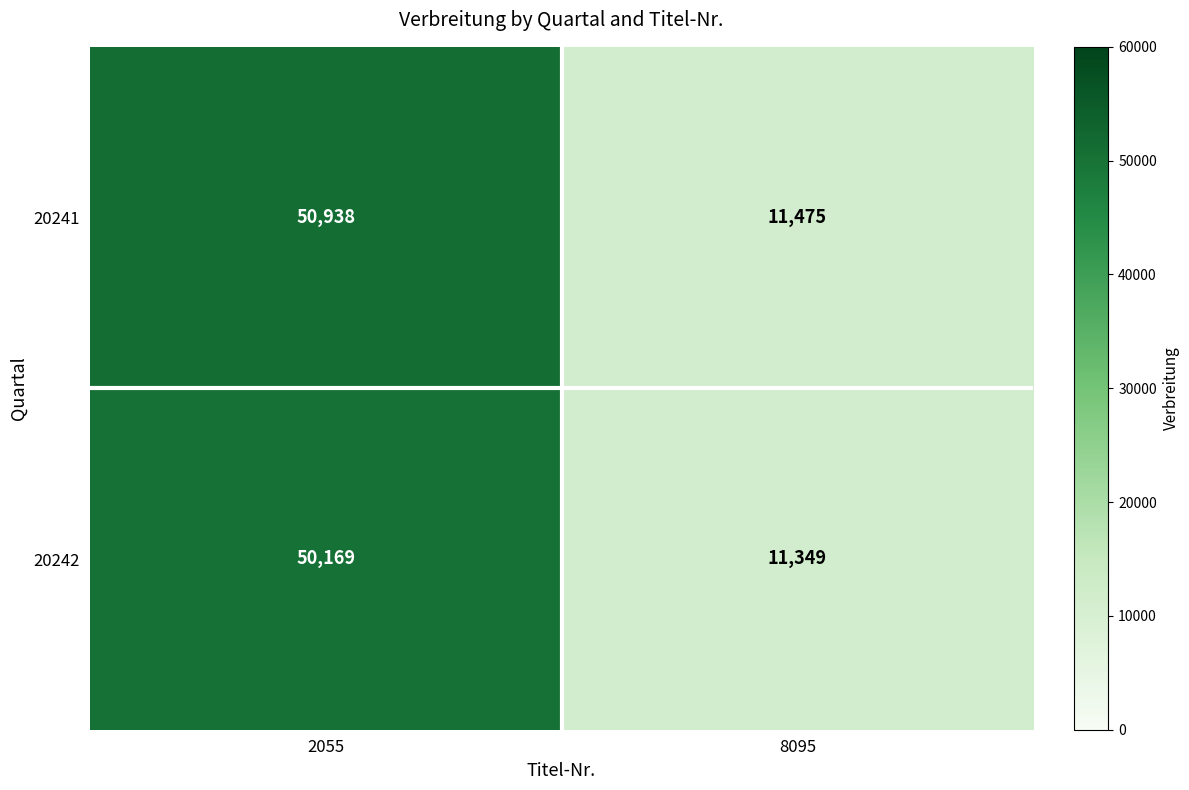

What is the difference between the highest and lowest values at 8095?

126